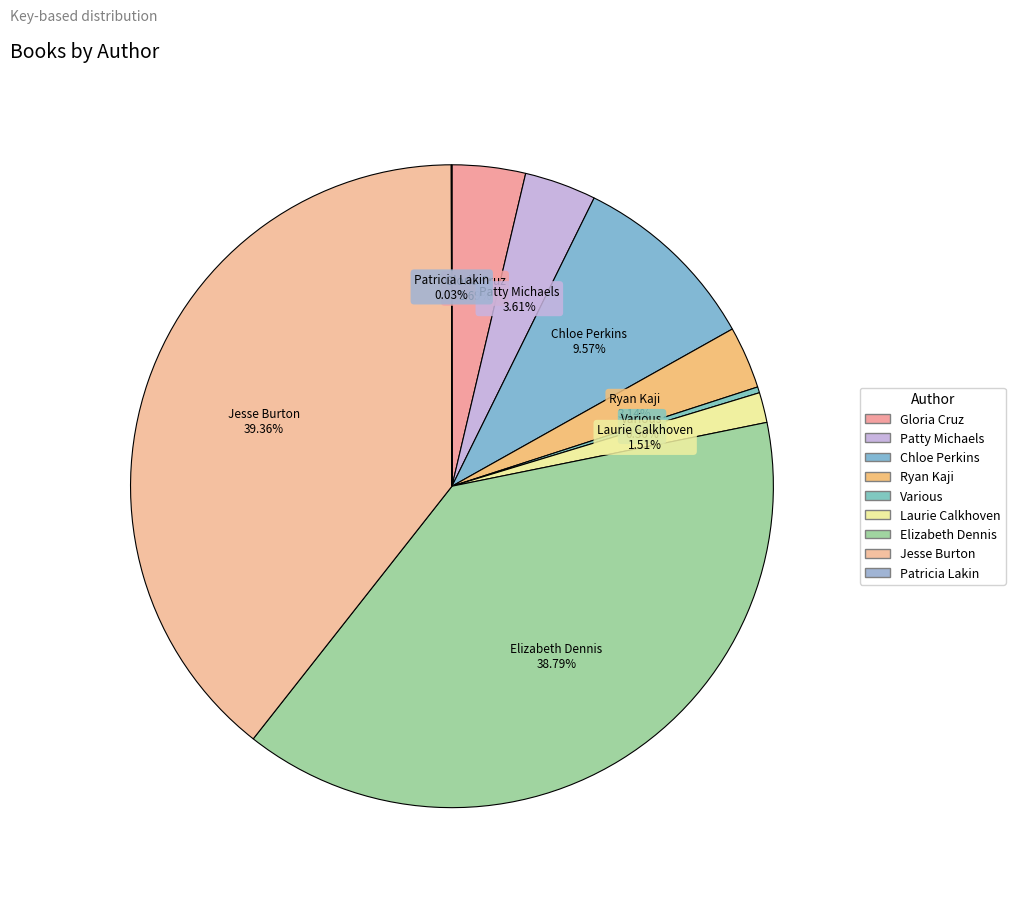

Which category has the biggest portion of the pie?

Jesse Burton (101022547)